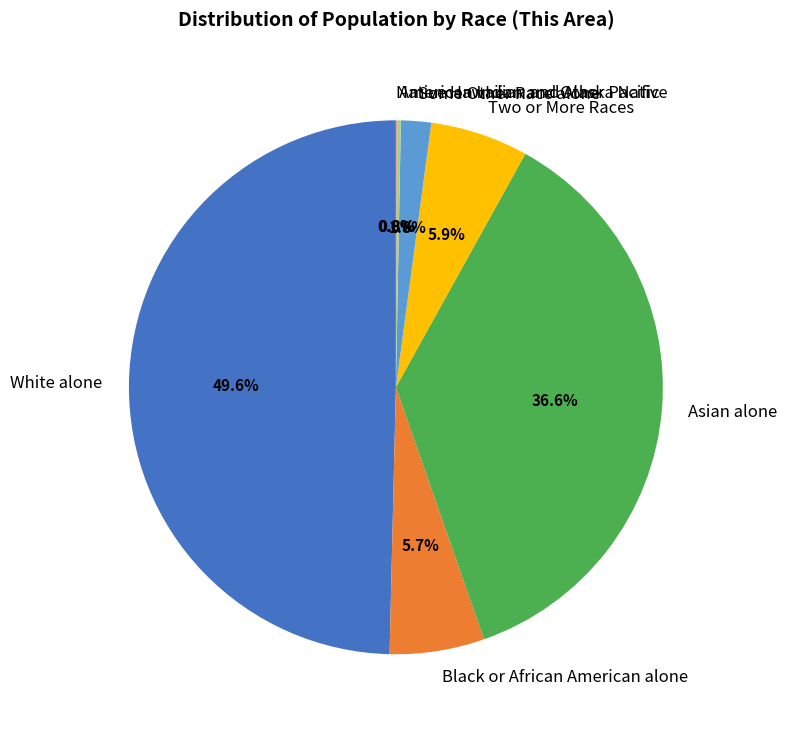

To the nearest percent, what portion does Black or African American alone represent?

6%